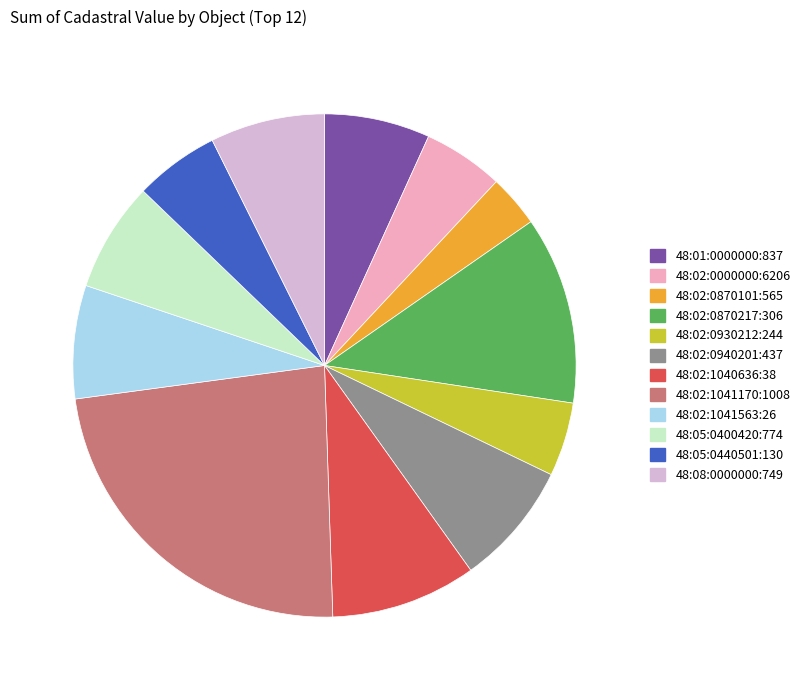

Approximately how many times larger is the value at 48:05:0440501:130 compared to 48:01:0000000:837?

0.8